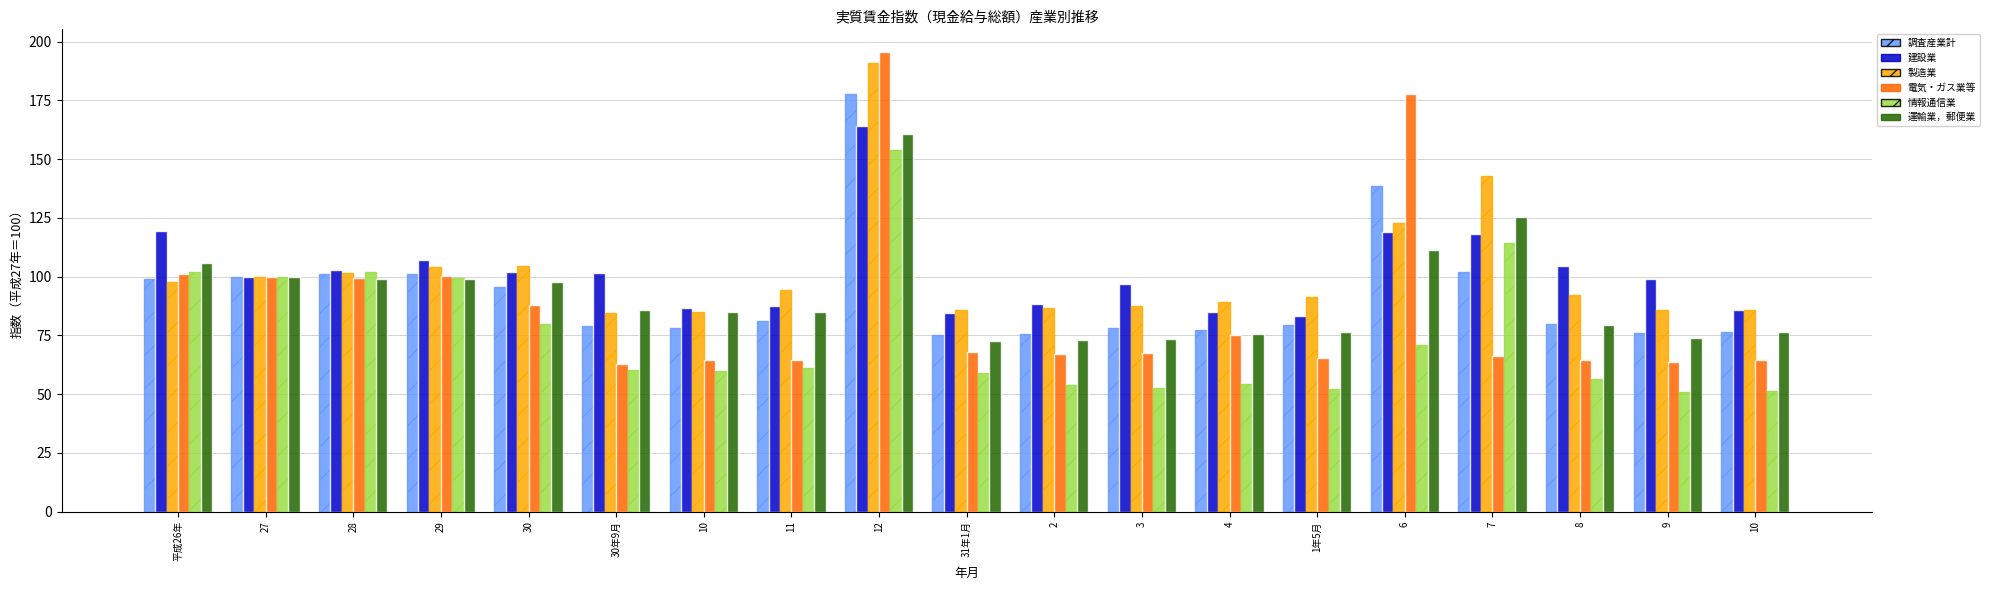

How many bars are there in each group?

6